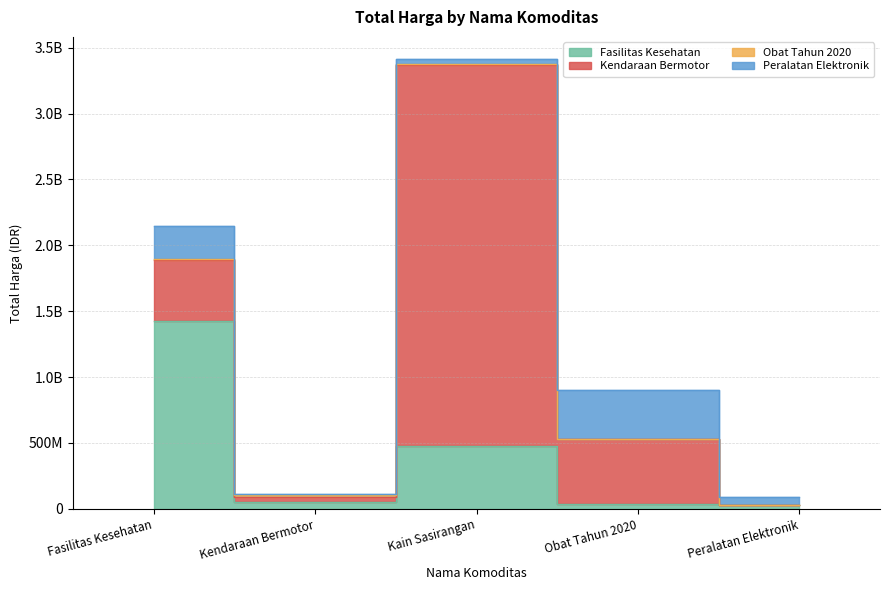

What is the average value of the Kendaraan Bermotor series?

777712820